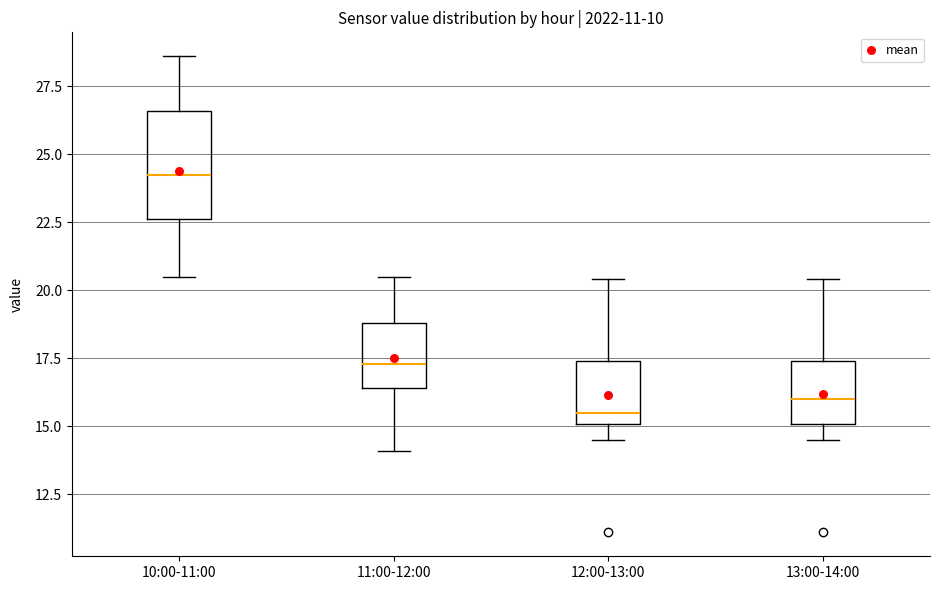

Which box is the tallest, from its lower edge to its upper edge?

10:00-11:00